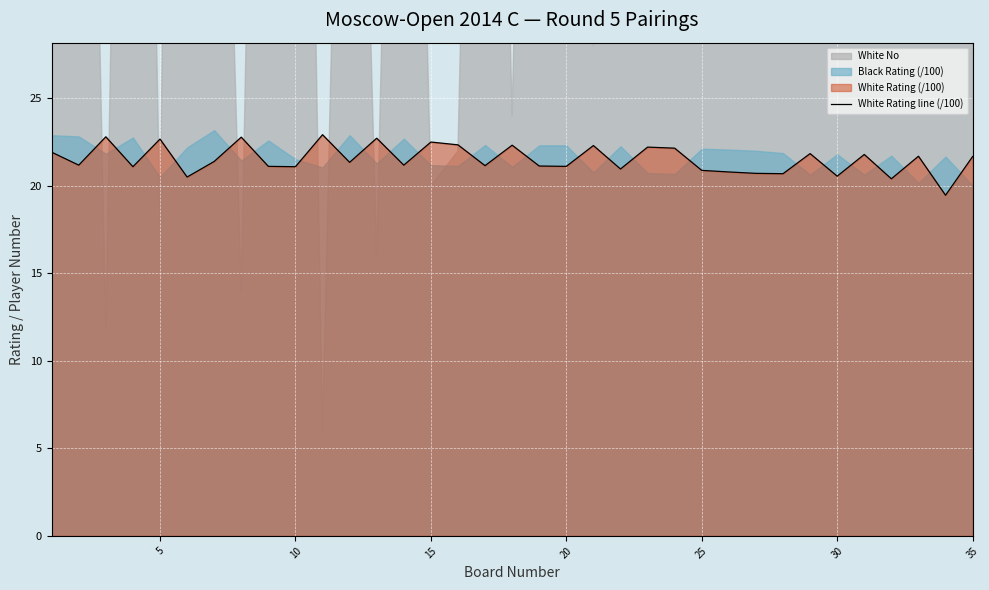

Is it true that White Rating line (/100) equals 39.9 at 15?

False